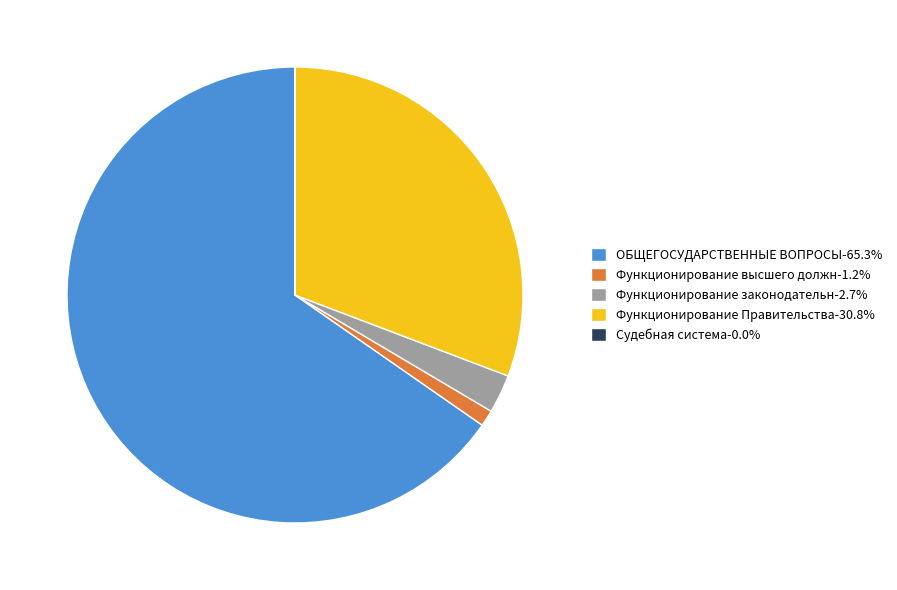

Do Функционирование Правительства-30.8% and Функционирование законодательн-2.7% together represent more than half of the pie?

No